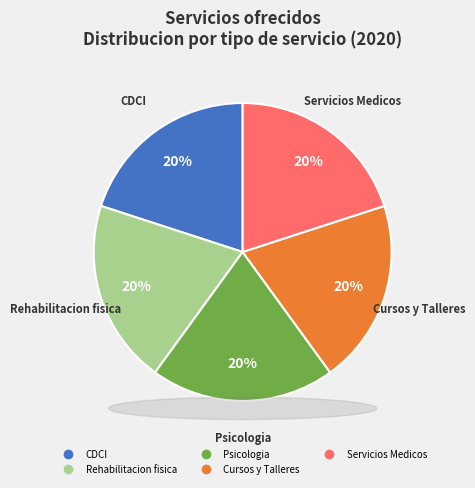

How many segments does this pie chart have?

5